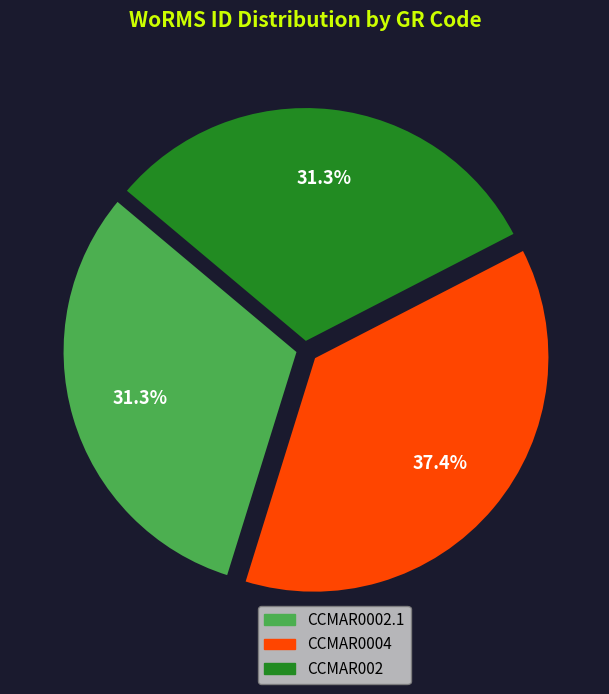

Which has a higher value, CCMAR002 or CCMAR0004?

CCMAR0004